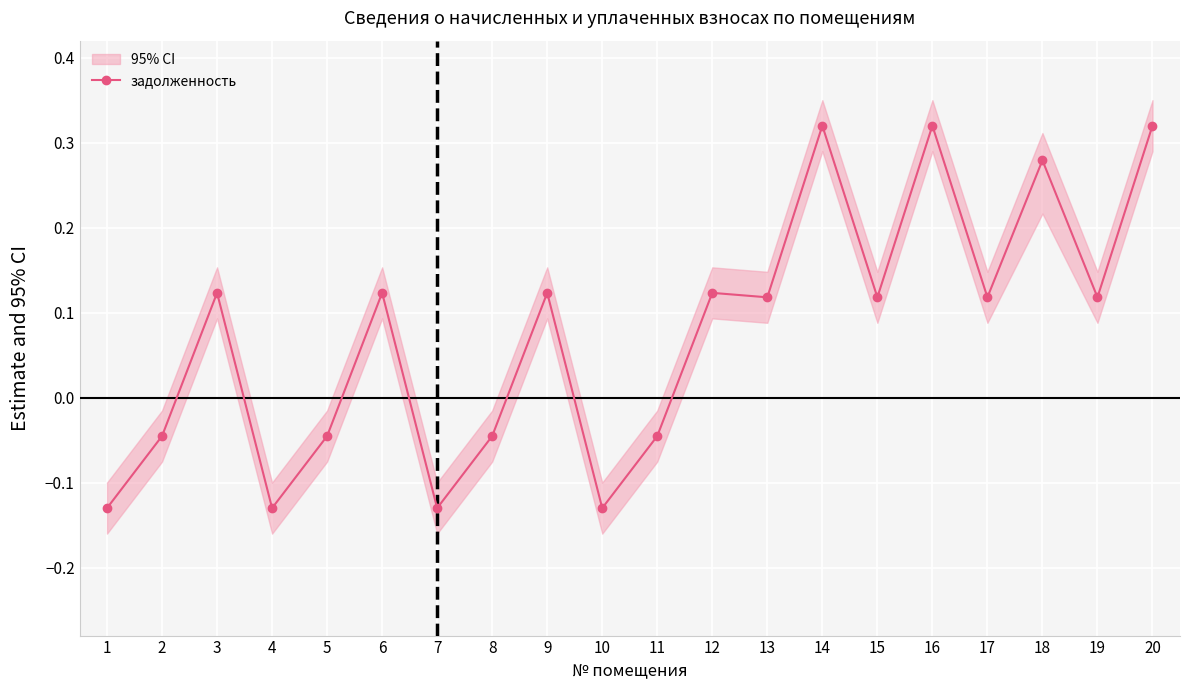

How many points are lower than both their immediate neighbors (excluding endpoints)?

7